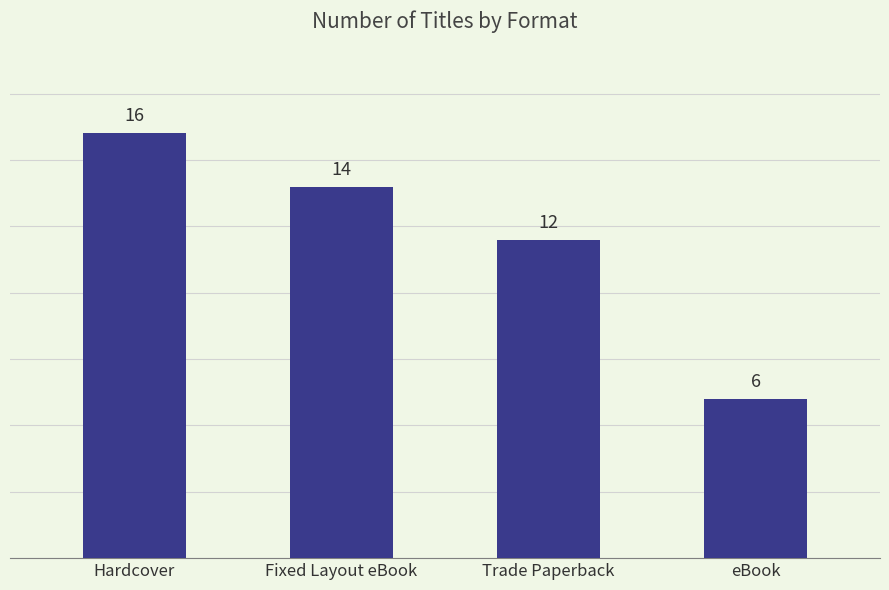

Count the values in the range 12 to 16.

3